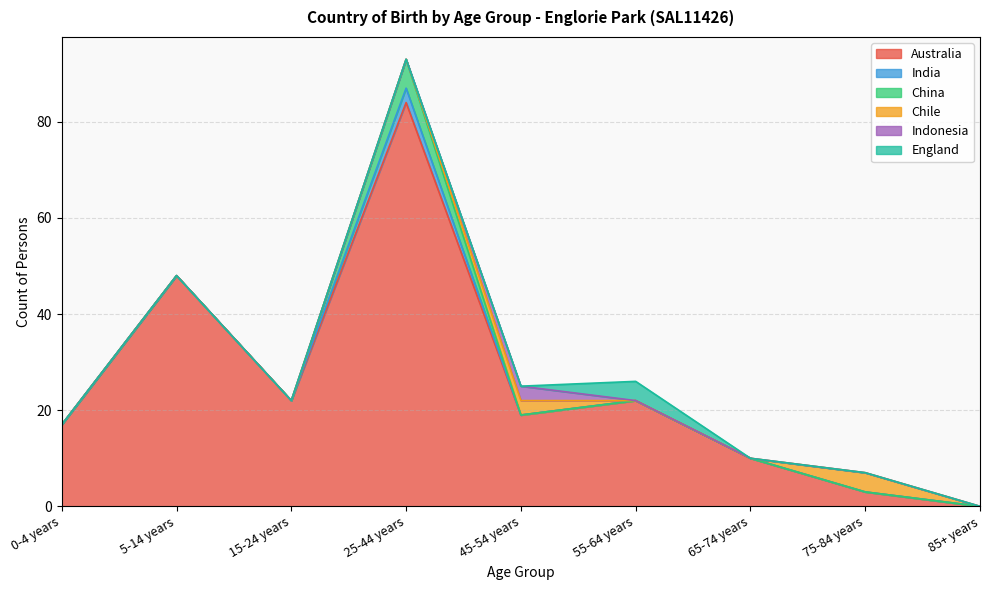

True or false: Australia has a value of 19 at 45-54 years.

True